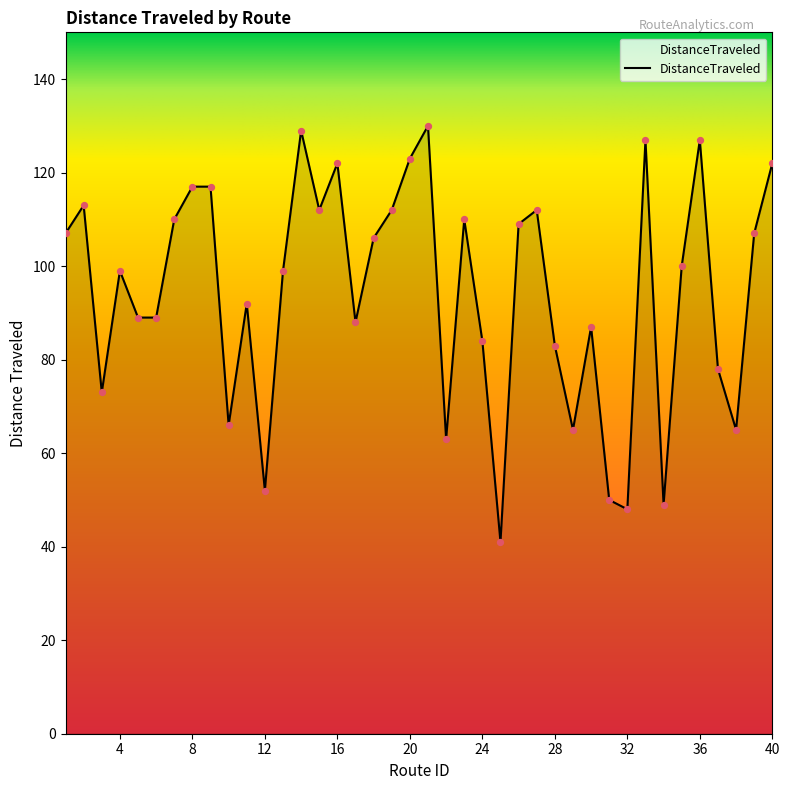

What is the greatest value displayed?

130